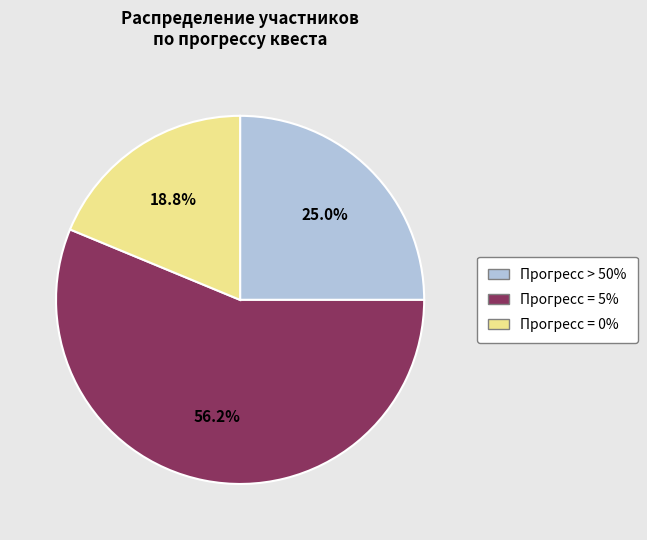

Is there any slice that represents more than half of the pie?

Yes